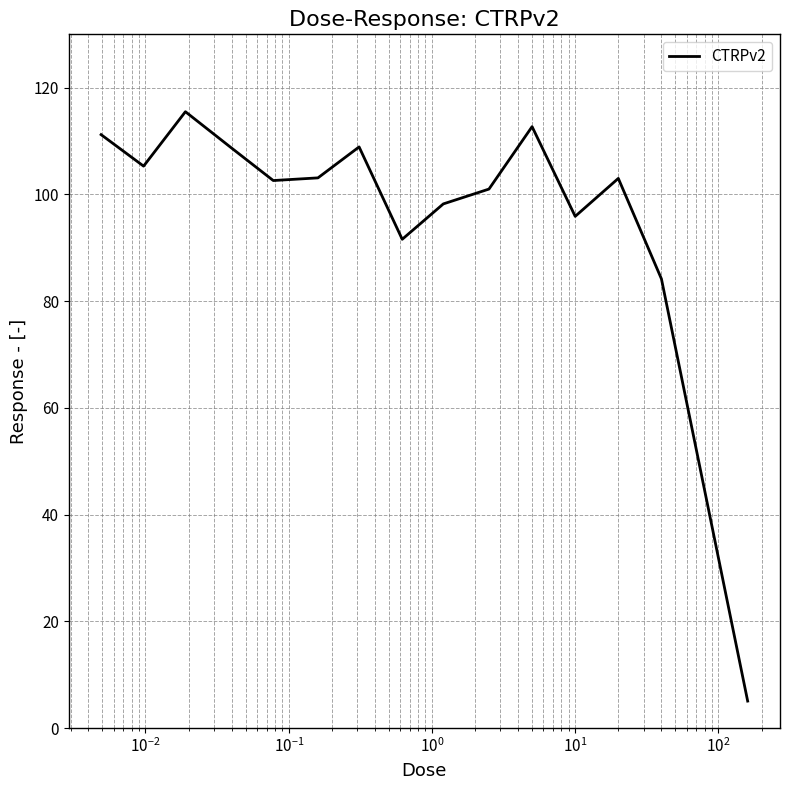

What is the difference between the maximum and minimum values?

110.5